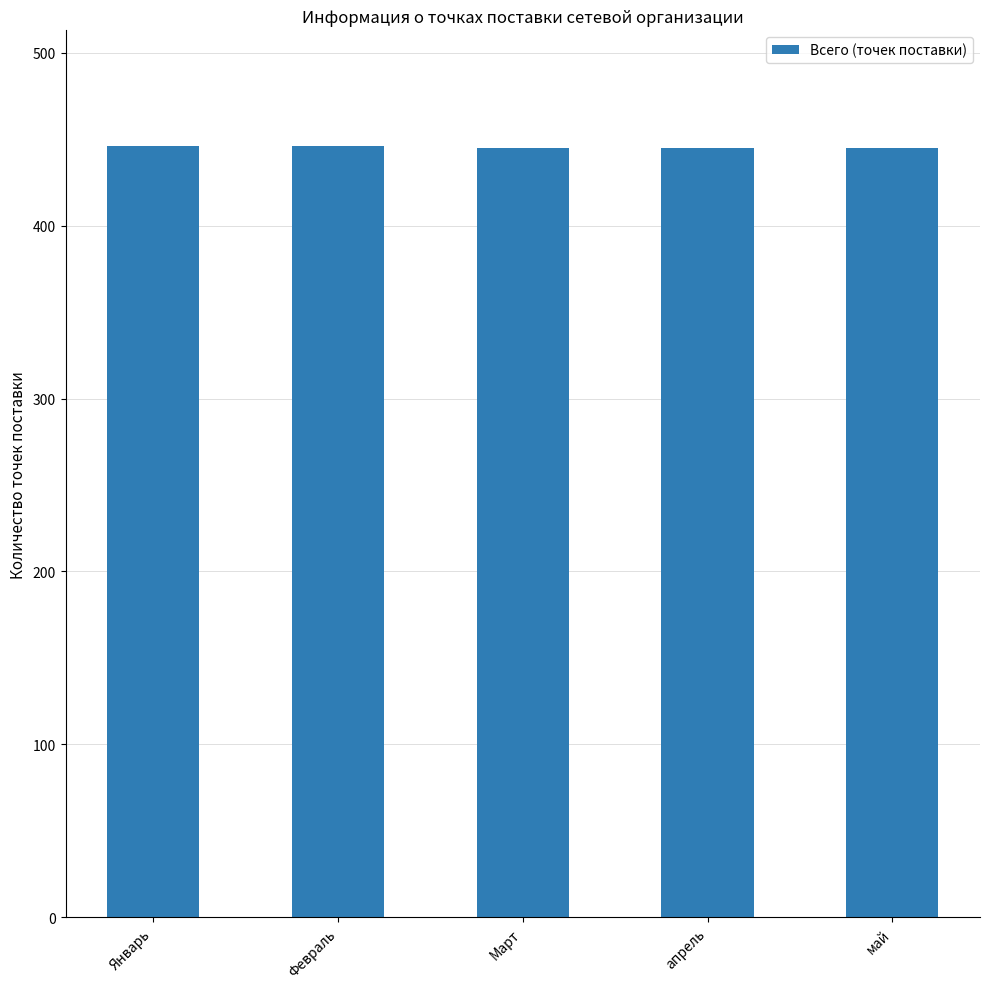

What is the sum of all values?

2227